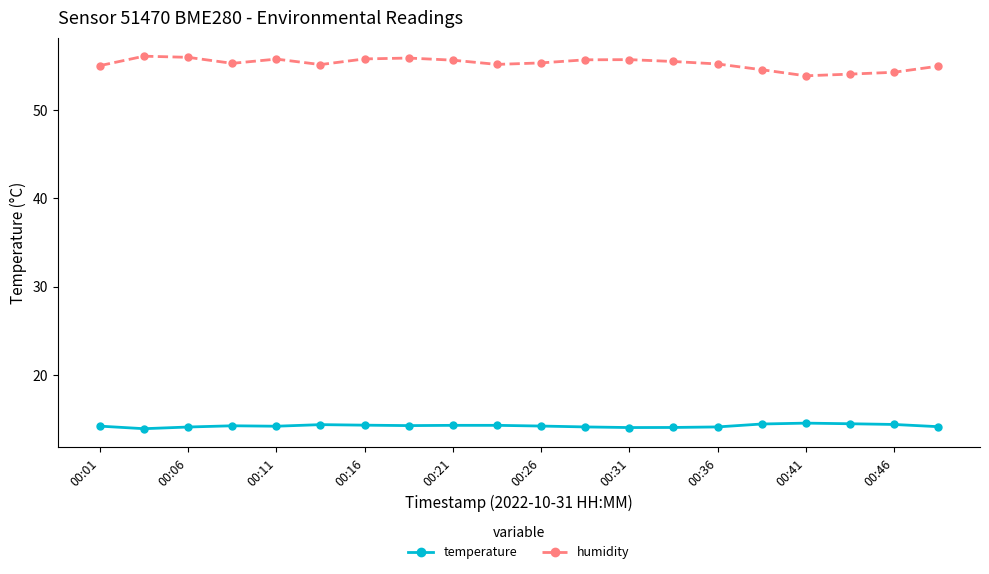

Rank the series by their average value, from lowest to highest.

temperature, humidity